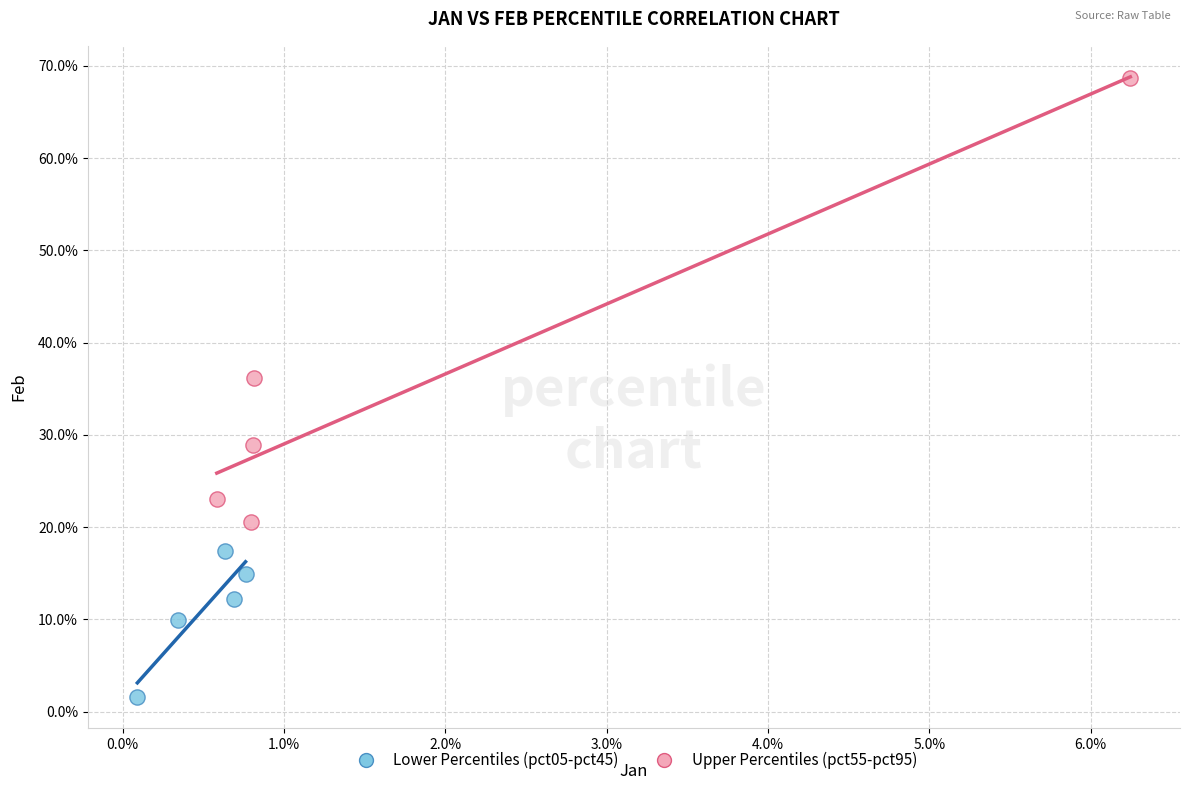

What are all the series names shown in the legend?

Lower Percentiles (pct05-pct45), Upper Percentiles (pct55-pct95)